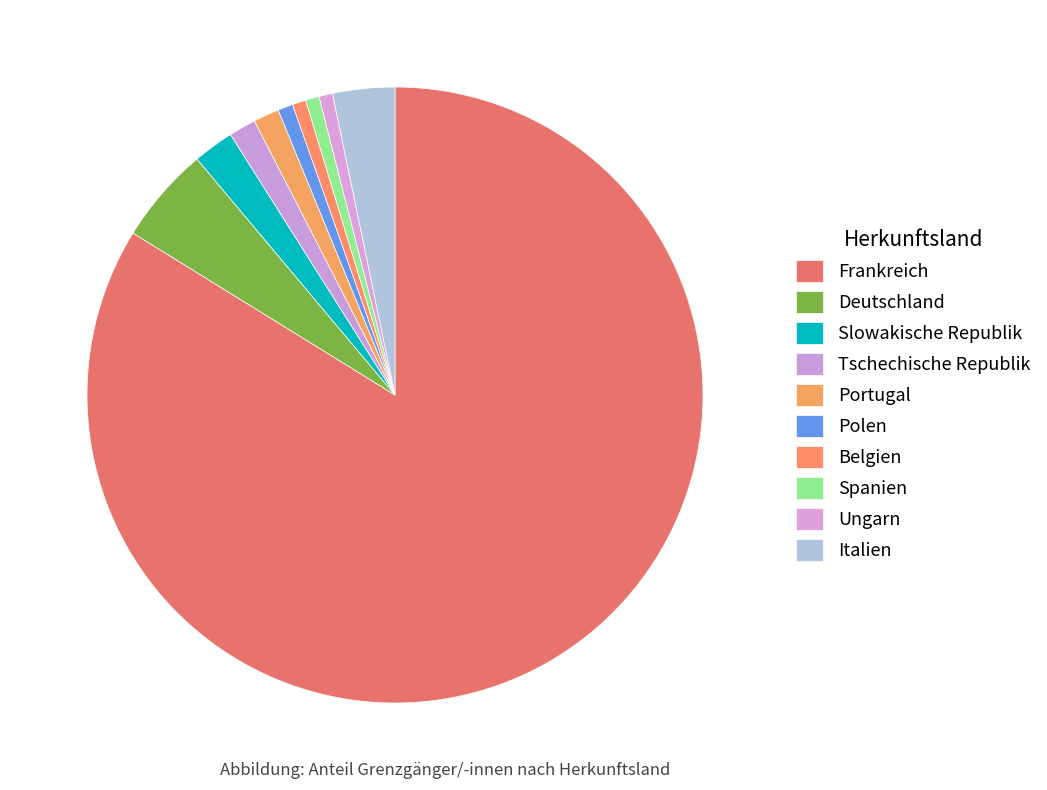

Count the number of slices in the pie.

10